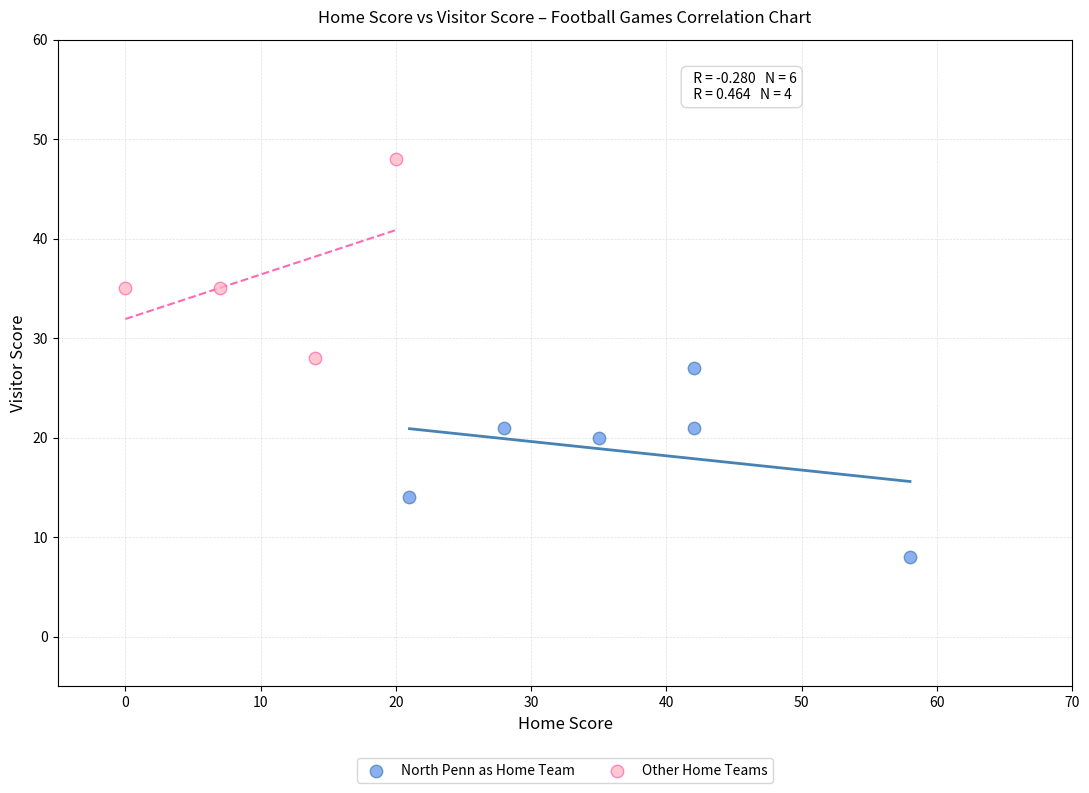

What are all the series names shown in the legend?

North Penn as Home Team, Other Home Teams